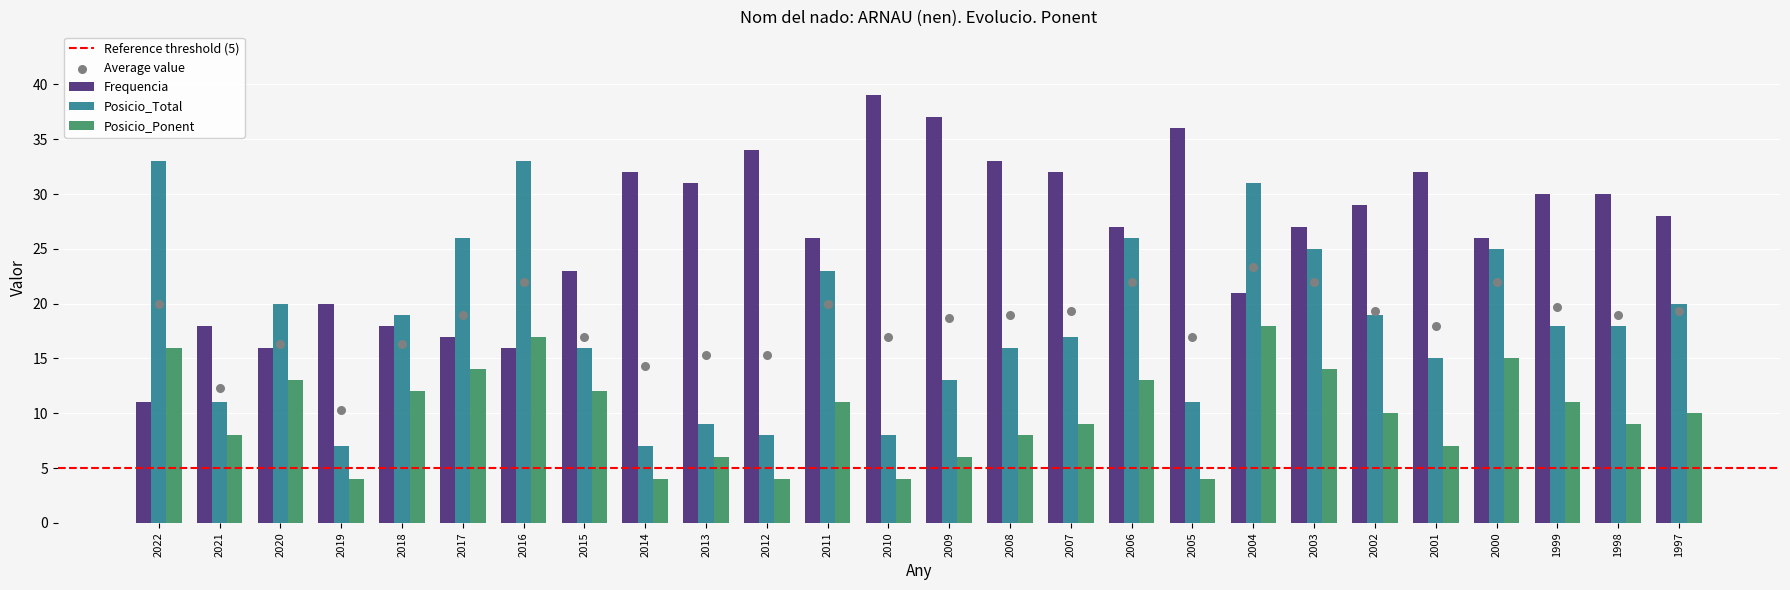

Which series has the largest total across all categories?

Frequencia